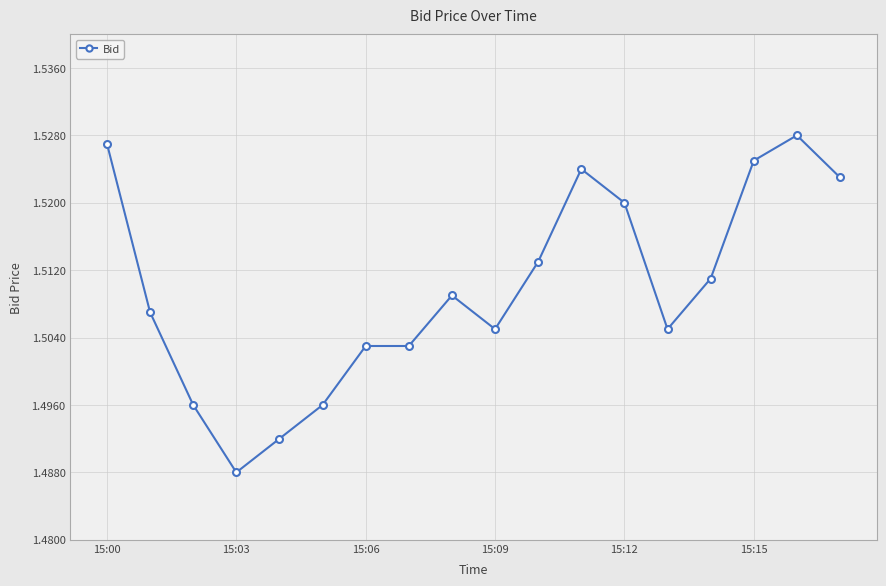

What is the sum of all values?

27.2